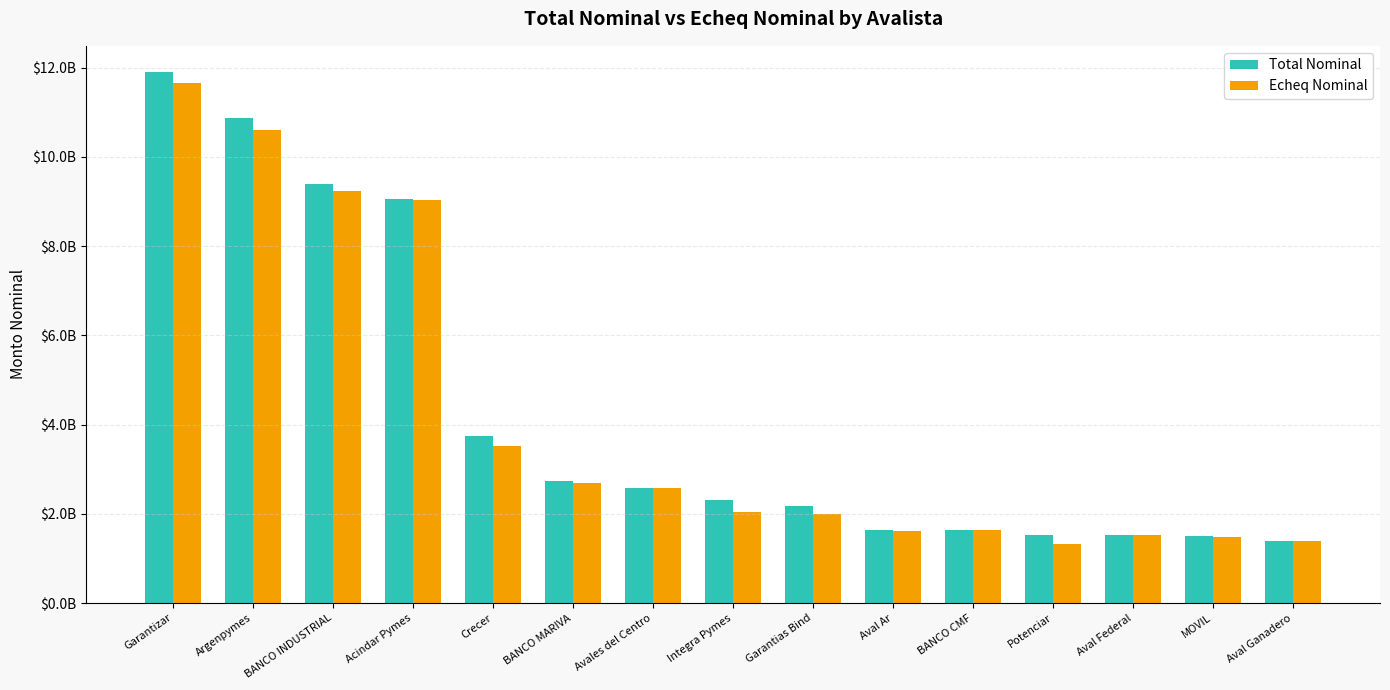

Is the value of Total Nominal at Crecer greater than the value of Echeq Nominal at Potenciar?

Yes